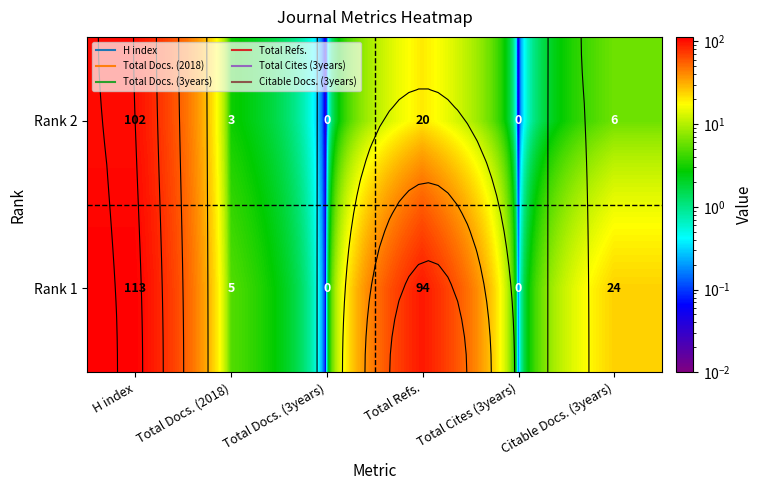

Count the number of categories in the chart.

6